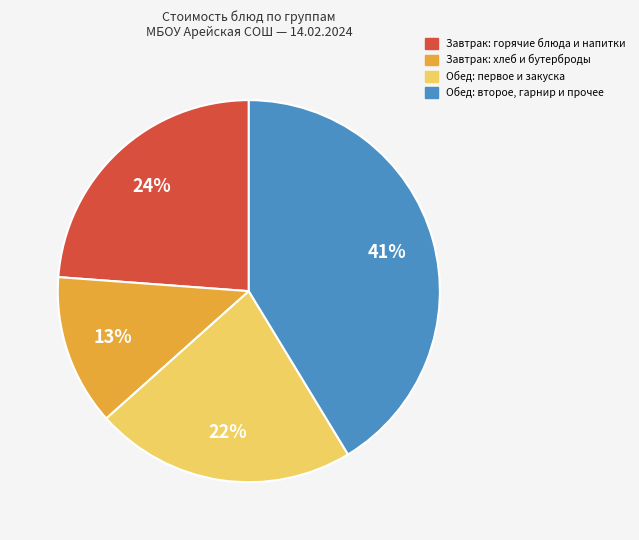

What is the ratio of the value at Обед: первое и закуска to the value at Завтрак: горячие блюда и напитки?

0.9